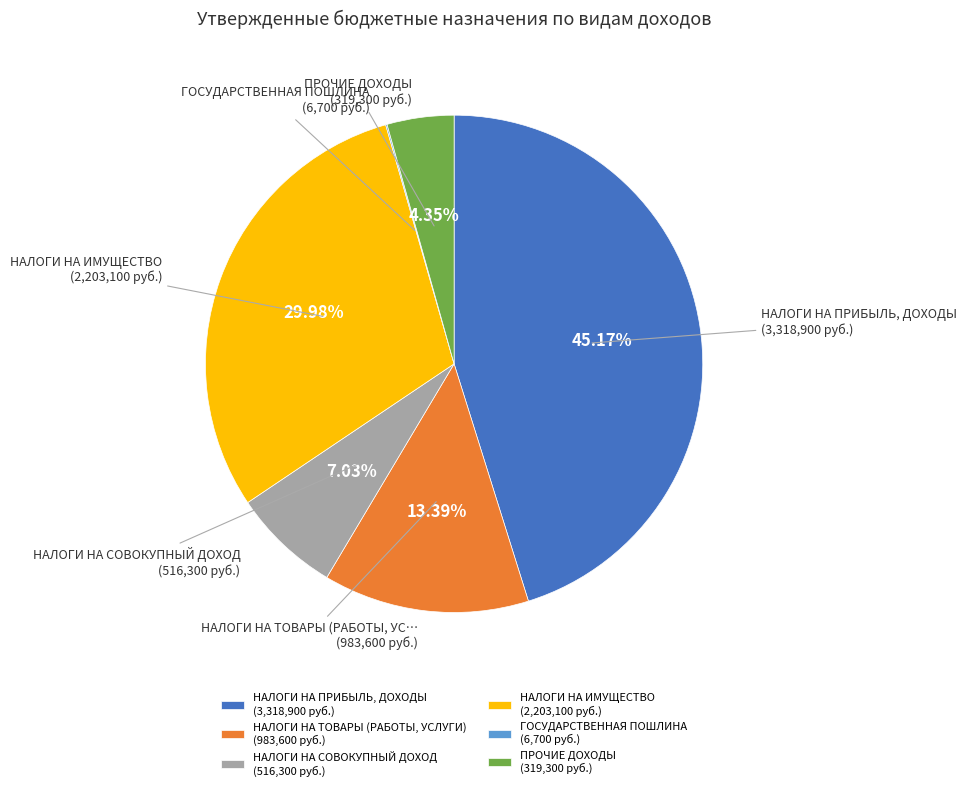

Combined, do НАЛОГИ НА ТОВАРЫ (РАБОТЫ, УСЛУГИ) (983,600 руб.) and НАЛОГИ НА СОВОКУПНЫЙ ДОХОД (516,300 руб.) account for over 50%?

No